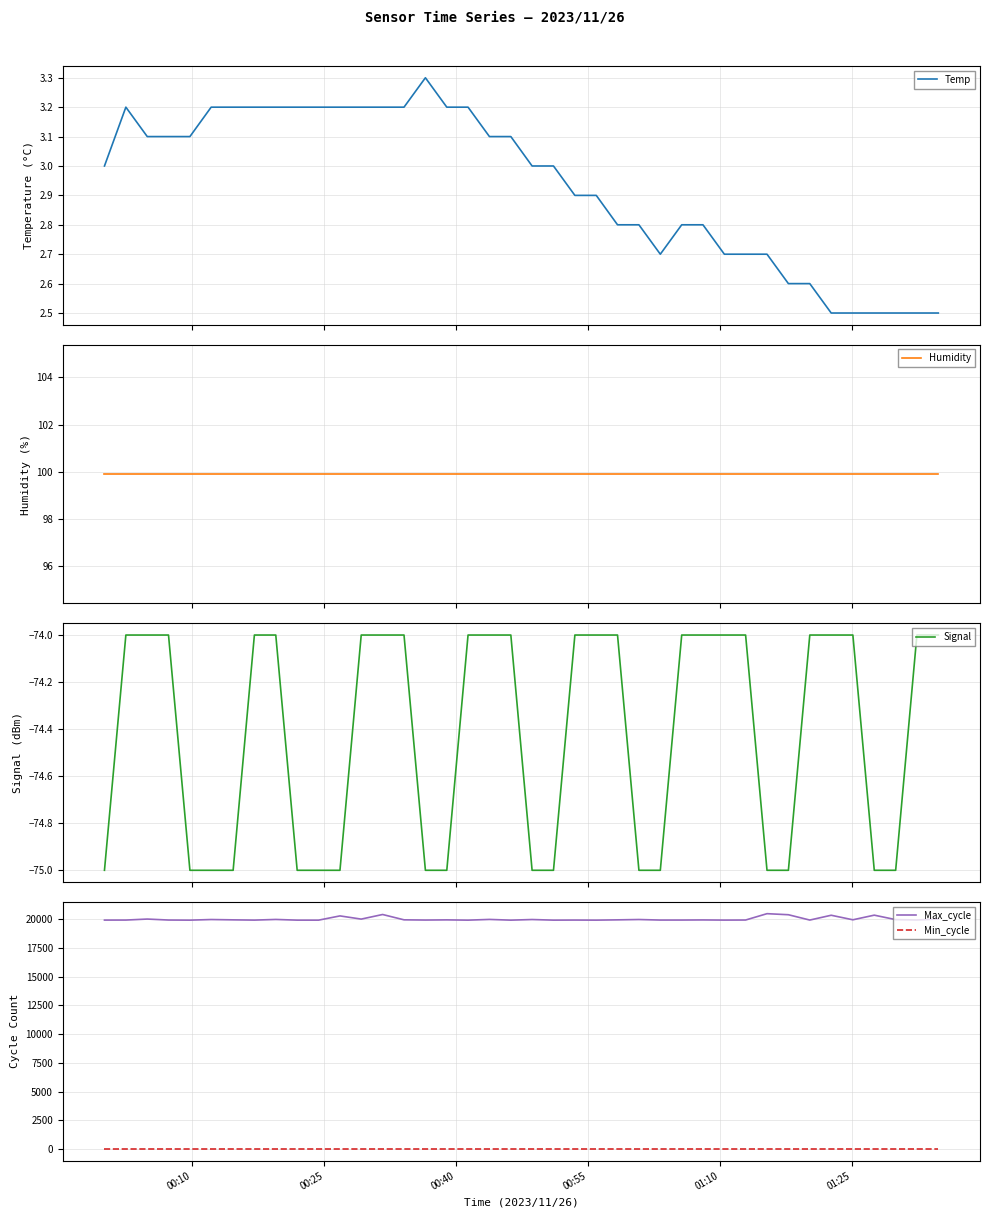

Reading left to right, extract all data points from this chart.

Temp: 3.0	3.2	3.1	3.1	3.1	3.2	3.2	3.2	3.2	3.2	3.2	3.2	3.2	3.2	3.2	3.3	3.2	3.2	3.1	3.1	3.0	3.0	2.9	2.9	2.8	2.8	2.7	2.8	2.8	2.7	2.7	2.7	2.6	2.6	2.5	2.5	2.5	2.5	2.5	2.5
Humidity: 99.9	99.9	99.9	99.9	99.9	99.9	99.9	99.9	99.9	99.9	99.9	99.9	99.9	99.9	99.9	99.9	99.9	99.9	99.9	99.9	99.9	99.9	99.9	99.9	99.9	99.9	99.9	99.9	99.9	99.9	99.9	99.9	99.9	99.9	99.9	99.9	99.9	99.9	99.9	99.9
Signal: -75.0	-74.0	-74.0	-74.0	-75.0	-75.0	-75.0	-74.0	-74.0	-75.0	-75.0	-75.0	-74.0	-74.0	-74.0	-75.0	-75.0	-74.0	-74.0	-74.0	-75.0	-75.0	-74.0	-74.0	-74.0	-75.0	-75.0	-74.0	-74.0	-74.0	-74.0	-75.0	-75.0	-74.0	-74.0	-74.0	-75.0	-75.0	-74.0	-74.0
Max_cycle: 19914.0	19917.0	20004.0	19919.0	19909.0	19963.0	19935.0	19913.0	19970.0	19910.0	19909.0	20278.0	20000.0	20400.0	19937.0	19918.0	19933.0	19909.0	19972.0	19909.0	19963.0	19910.0	19917.0	19910.0	19935.0	19964.0	19917.0	19918.0	19928.0	19913.0	19920.0	20472.0	20380.0	19917.0	20335.0	19940.0	20343.0	19955.0	19925.0	20007.0
Min_cycle: 28.0	28.0	28.0	28.0	28.0	28.0	28.0	28.0	28.0	28.0	28.0	28.0	28.0	28.0	28.0	28.0	28.0	28.0	28.0	28.0	28.0	28.0	28.0	28.0	28.0	28.0	28.0	28.0	28.0	28.0	28.0	28.0	28.0	28.0	28.0	28.0	28.0	28.0	28.0	28.0